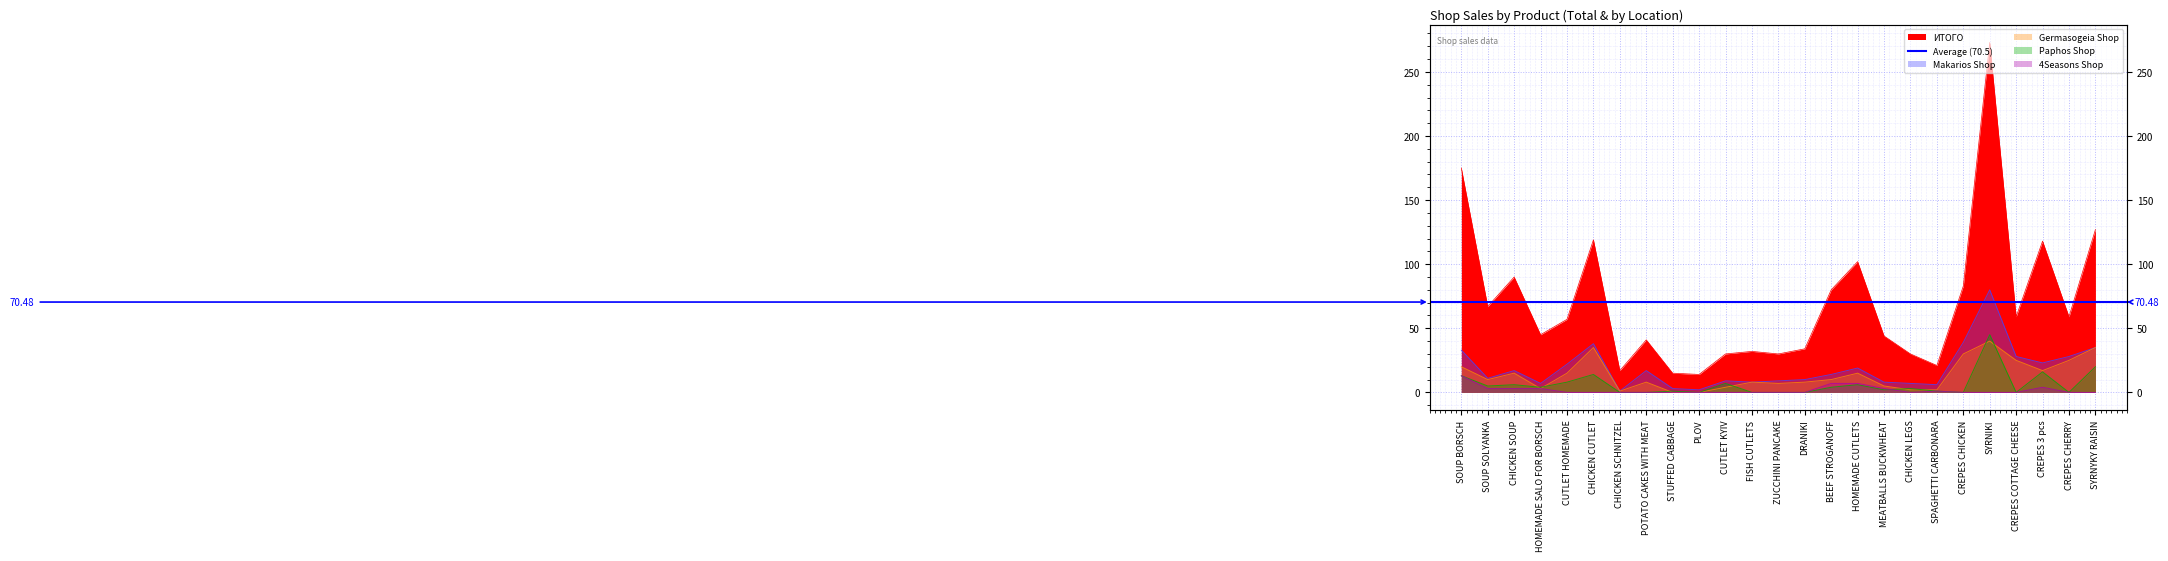

At how many categories does at least one series exceed 112?

5